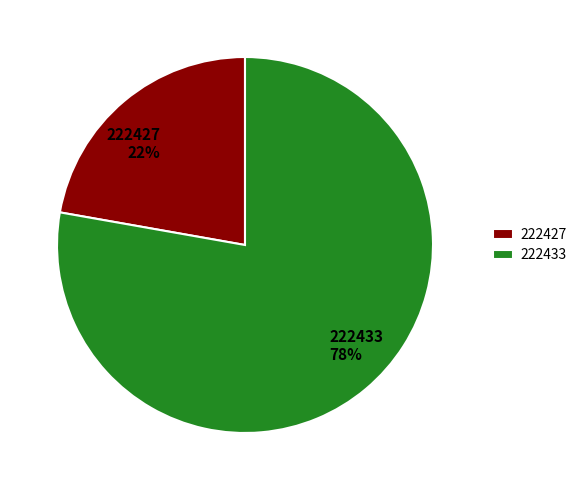

The 222427 slice represents 22% of the pie. True or false?

True